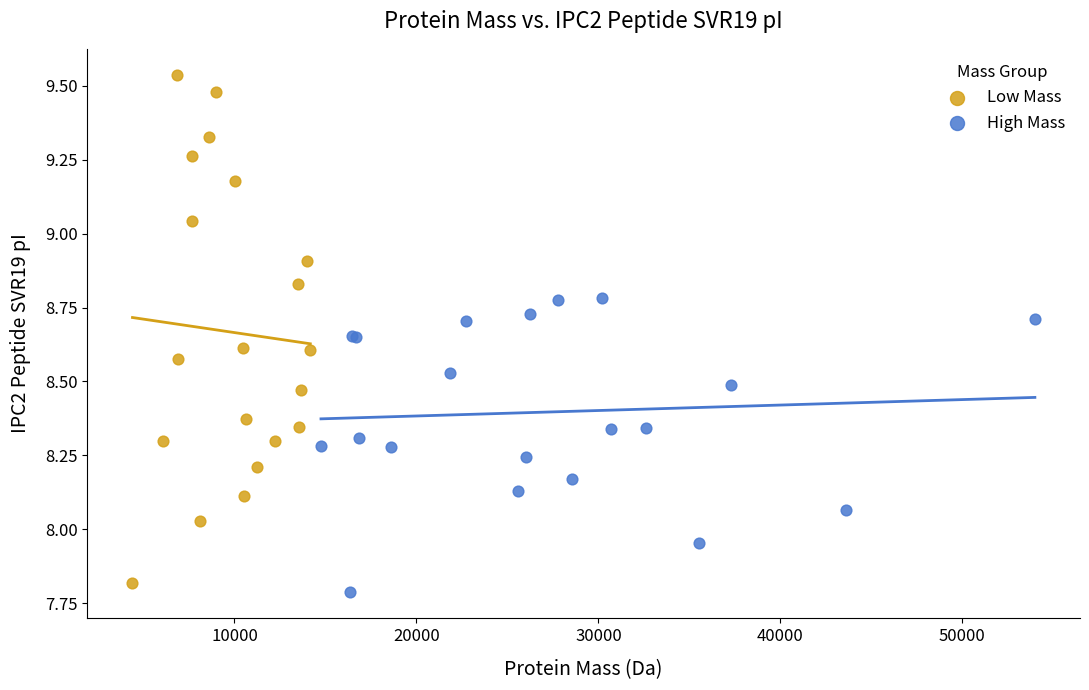

Which series has the largest Y range (max minus min)?

Low Mass